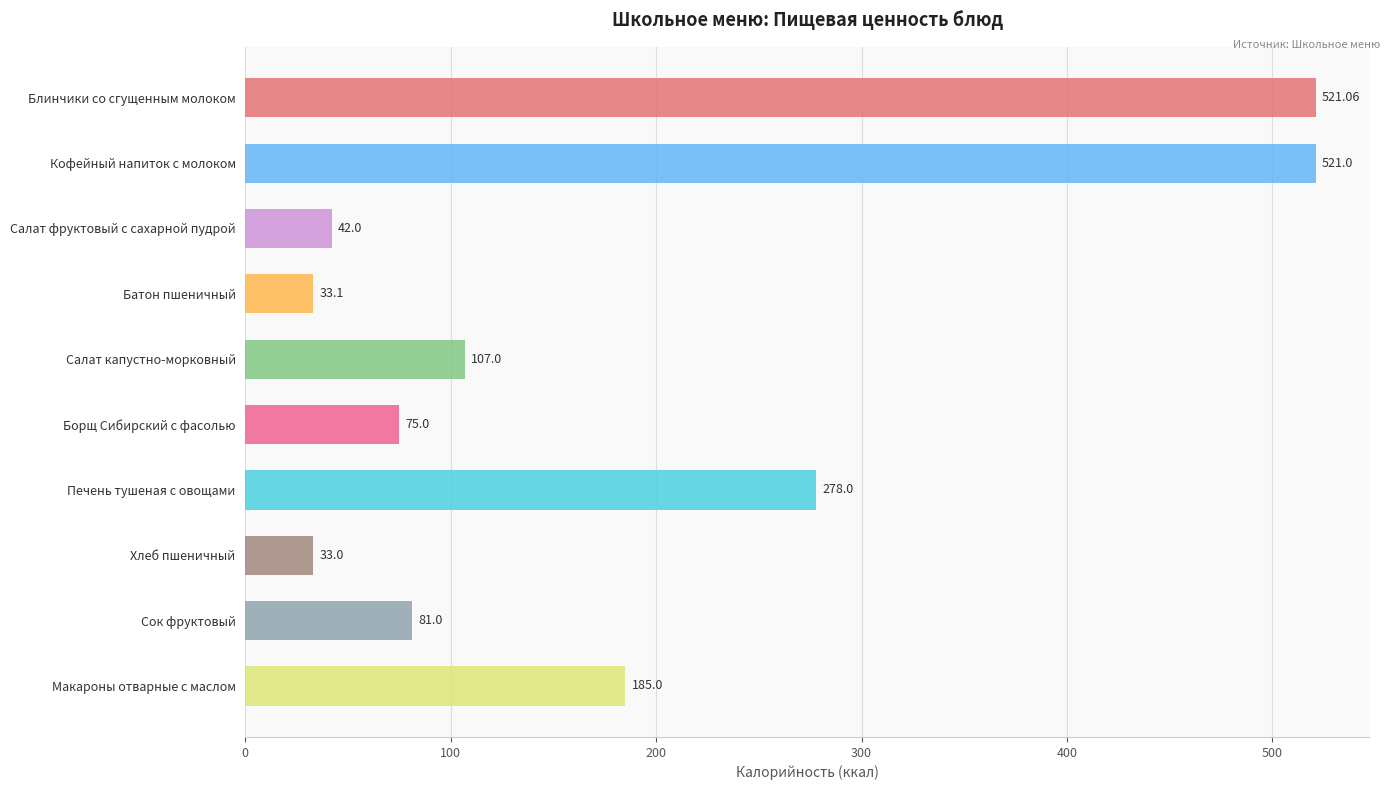

What is the difference between the maximum and minimum values?

488.1